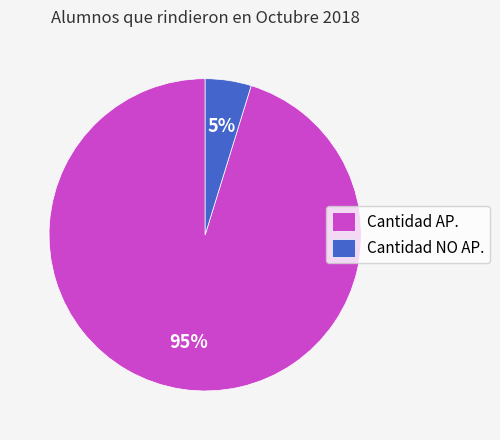

Rank the categories by value from lowest to highest.

Cantidad NO AP., Cantidad AP.